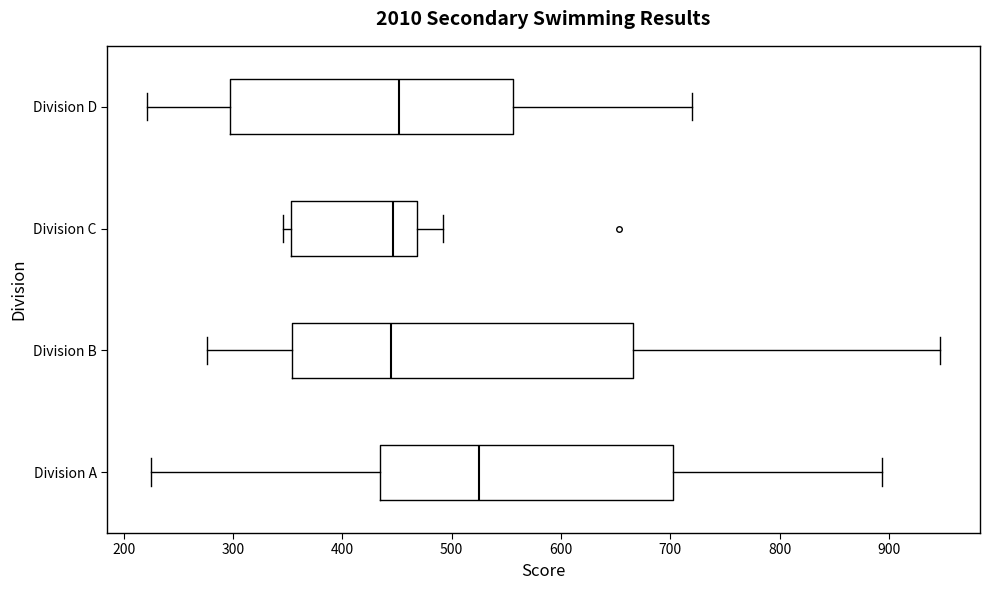

Reading bottom to top, read every box against the x-axis: the position of its median line, the range the box covers, and the ends of its whiskers. The values are not printed on the chart, so give them approximately, as read against the axis.

Division A: median 530, box 430 to 700, whiskers 230 to 890
Division B: median 440, box 350 to 670, whiskers 280 to 950
Division C: median 450, box 350 to 470, whiskers 350 (just left of the box's left edge) to 490
Division D: median 450, box 300 to 560, whiskers 220 to 720